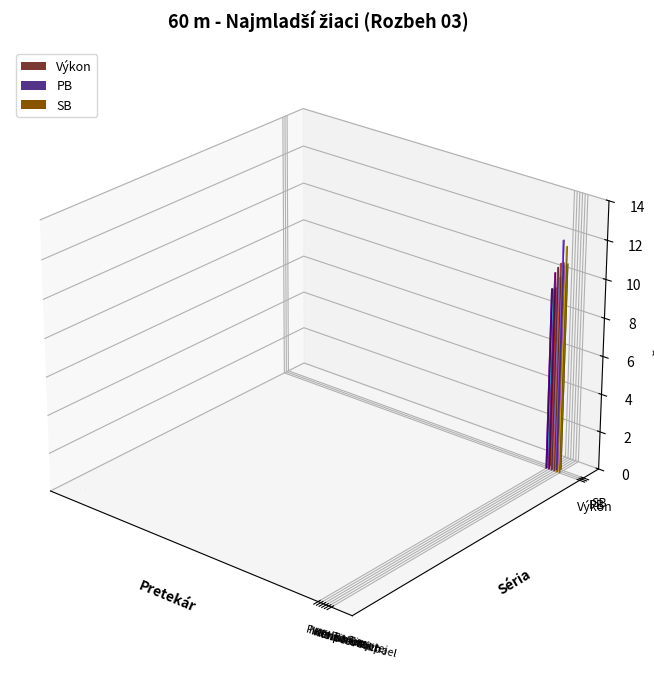

Which has a higher value, Kazimír Michael or Kenda Oliver?

Kazimír Michael